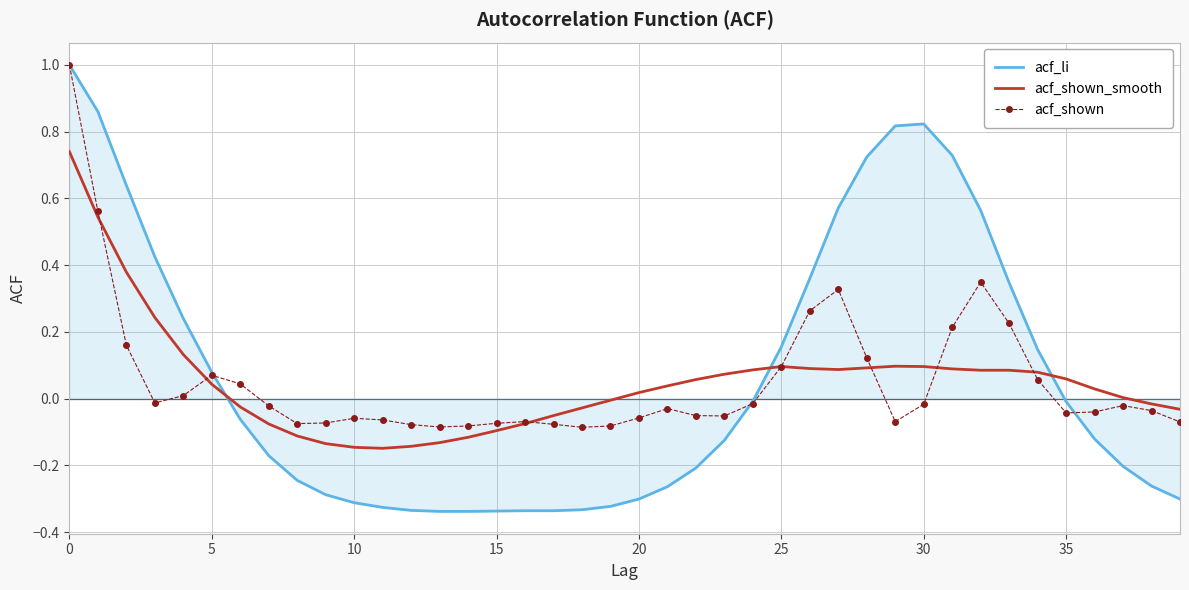

After their last crossing, which series has the higher values: acf_shown_smooth or acf_li?

acf_shown_smooth